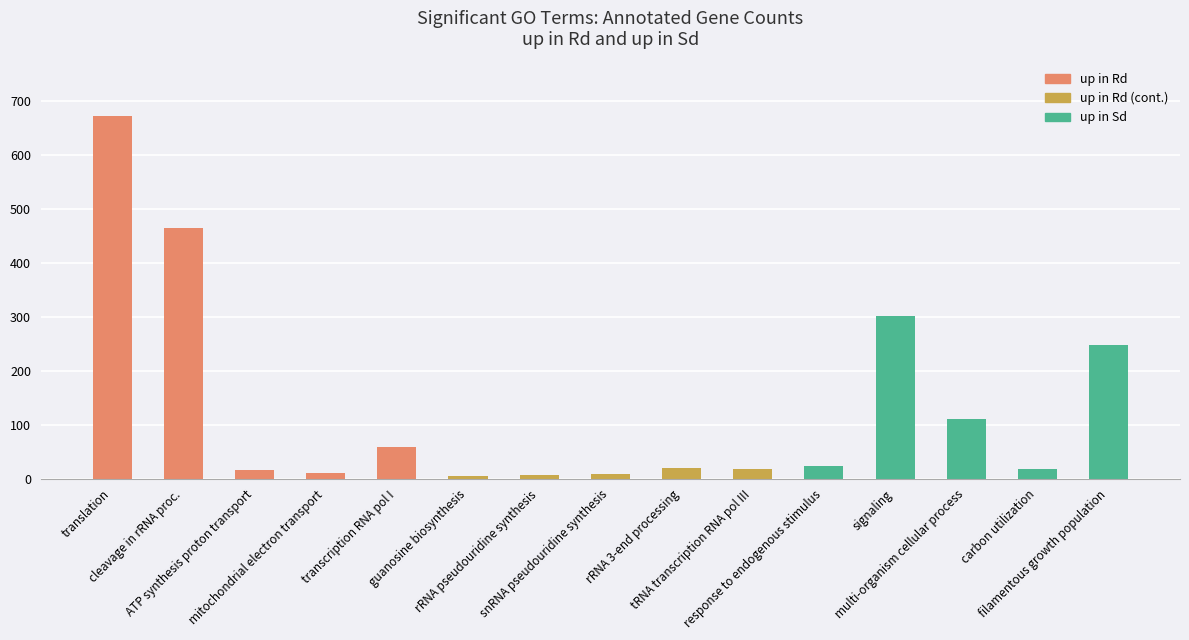

Which category has the highest value across all series?

translation